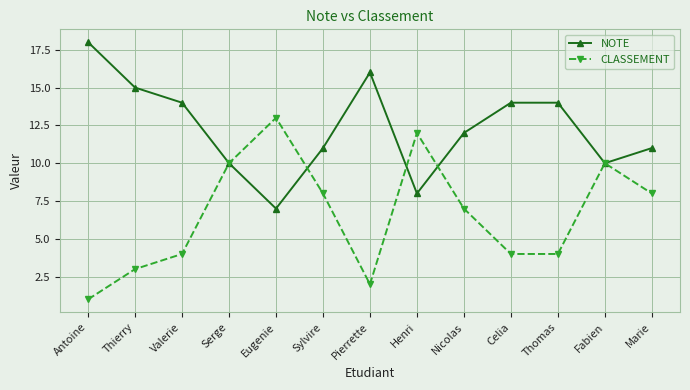

Which series ends up on top after the final intersection of NOTE and CLASSEMENT?

NOTE